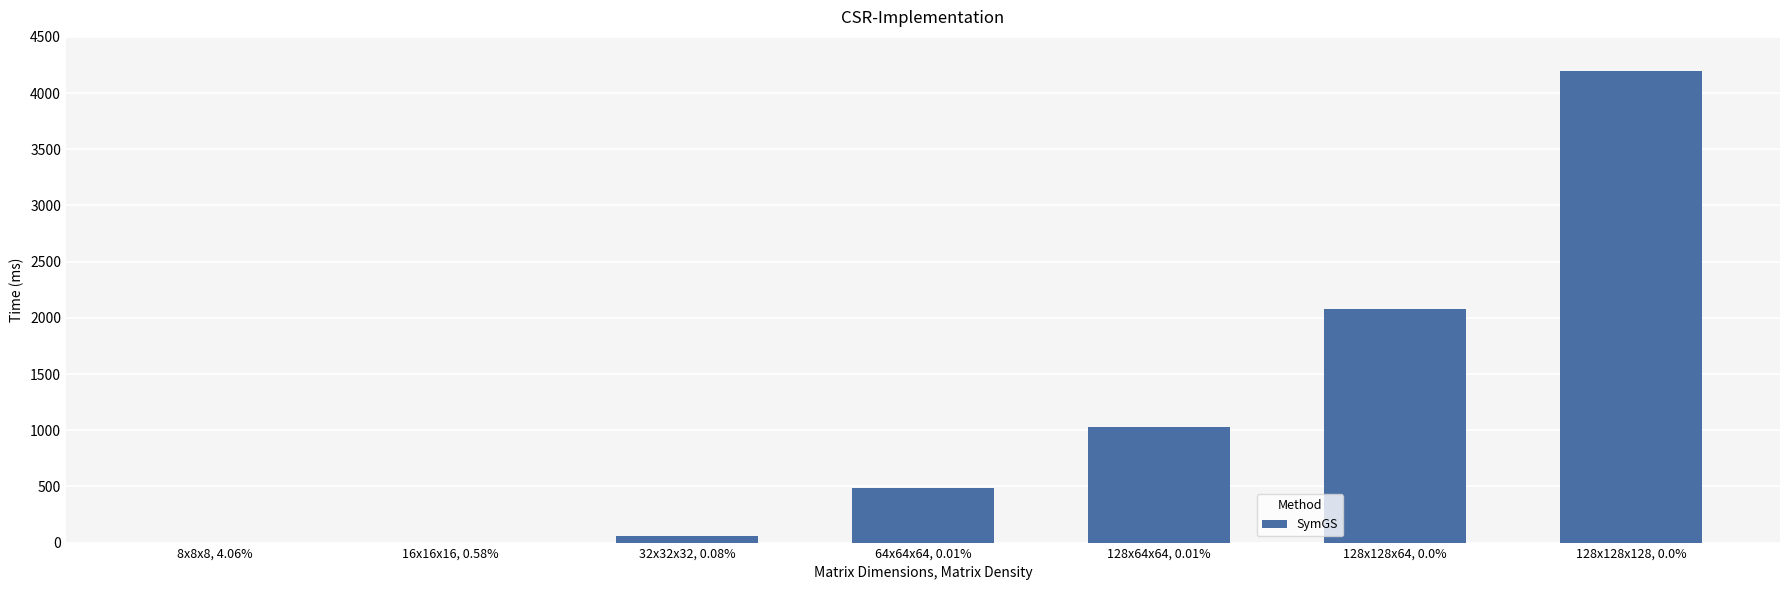

What is the average value?

1123